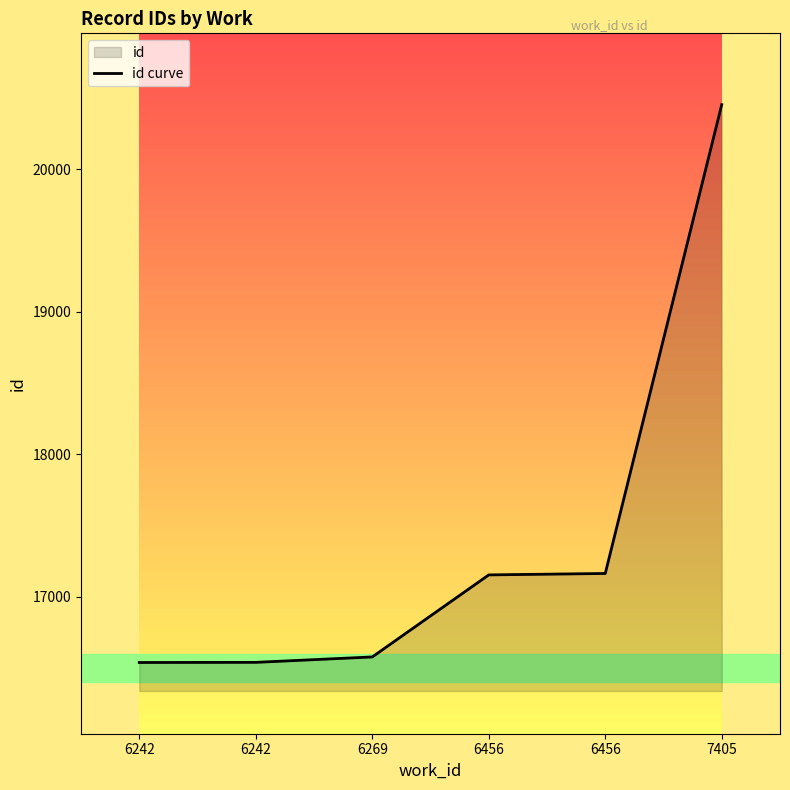

How many lines are shown in the chart?

1